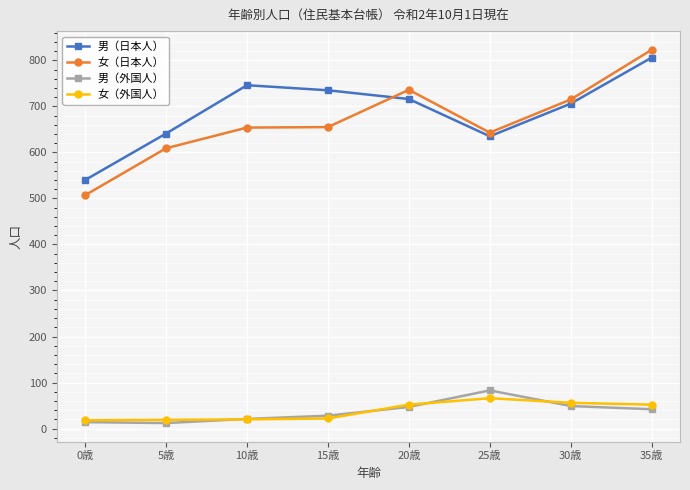

True or false: 女（日本人） and 男（外国人） cross at least once.

False